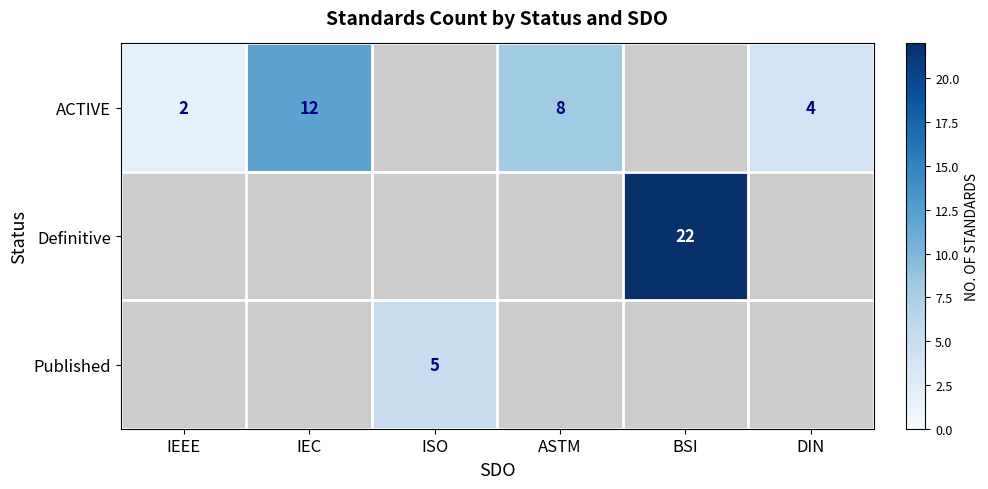

What is the smallest value displayed?

2.0